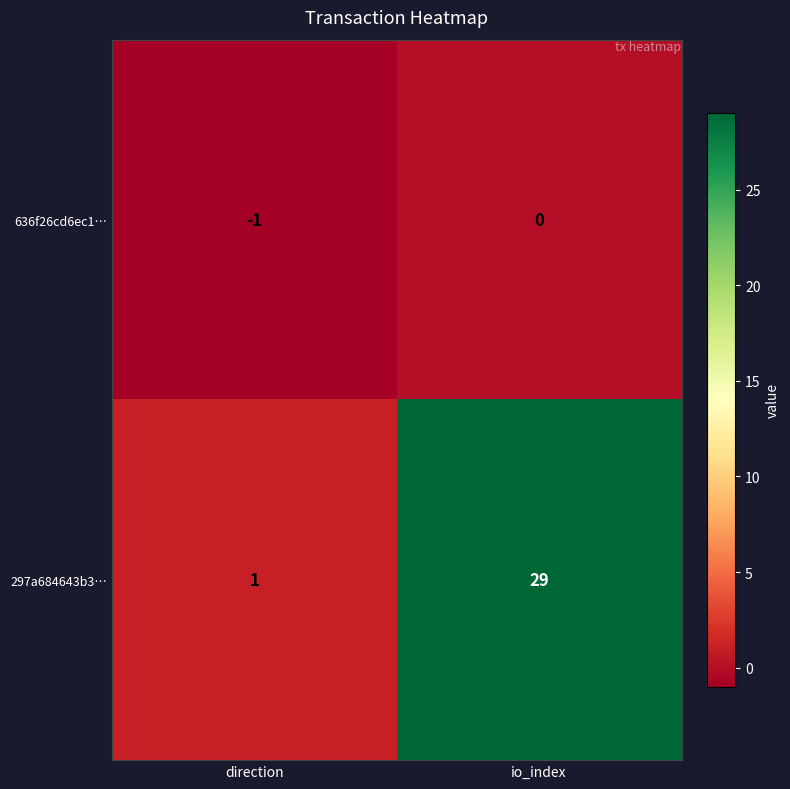

Which series has the largest range (max minus min)?

297a684643b3…